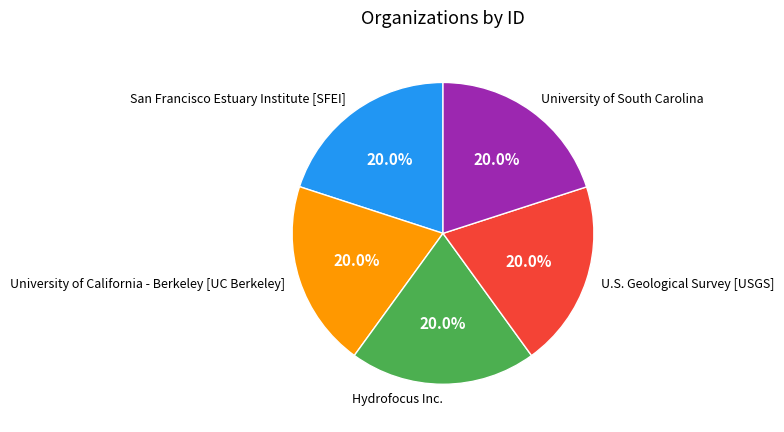

Count the number of slices in the pie.

5